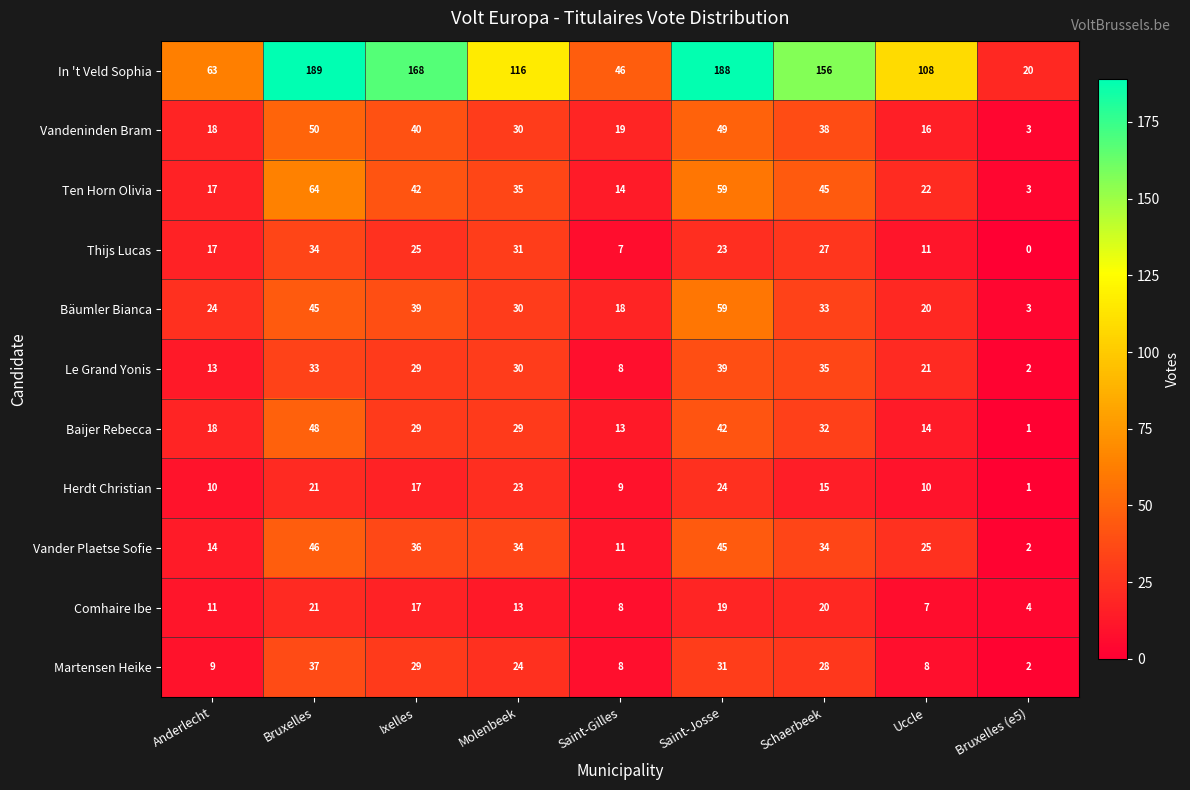

The value of Thijs Lucas at Schaerbeek is 42. True or false?

False